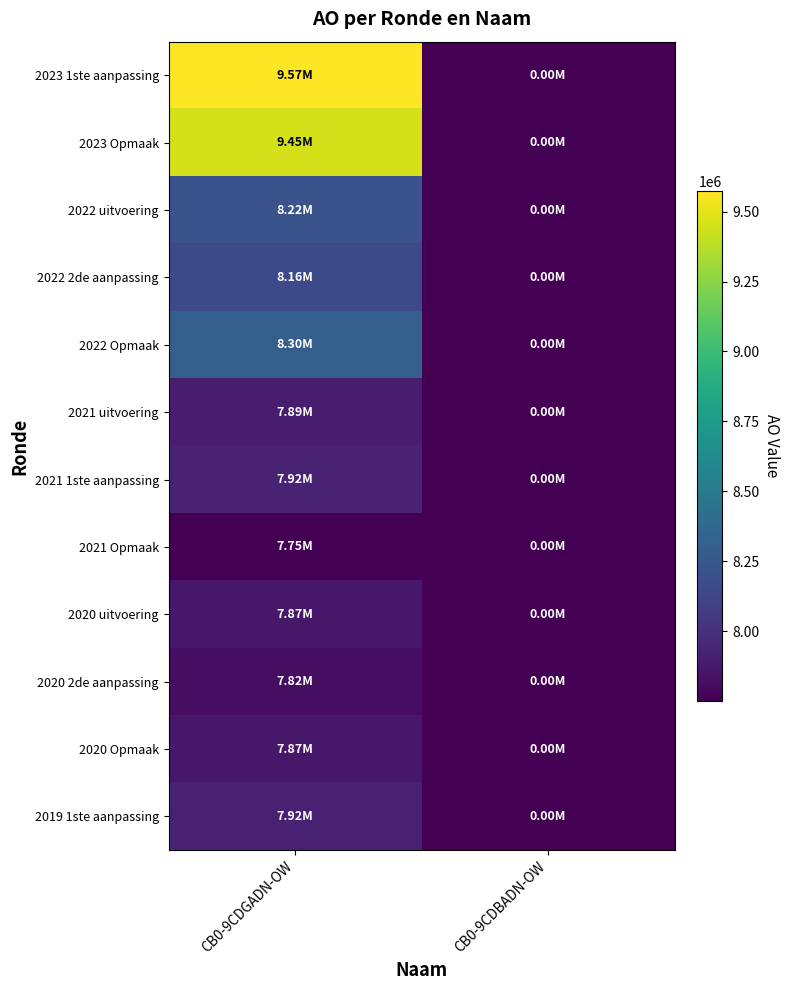

What is the maximum value shown in the chart?

9573667